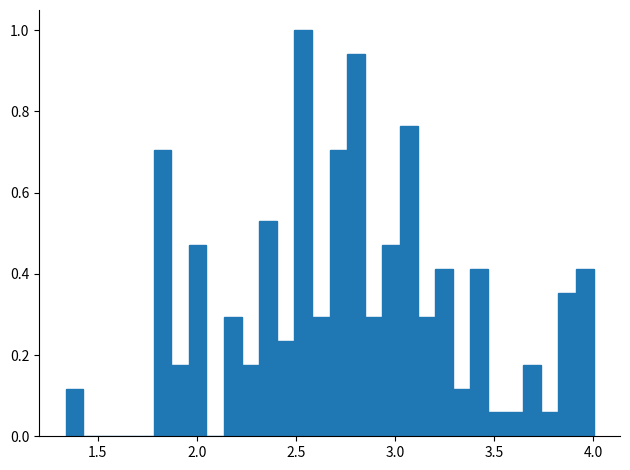

Around what value on the x-axis is the tallest bar? Give the approximate position of its centre, as read against the axis.

2.55